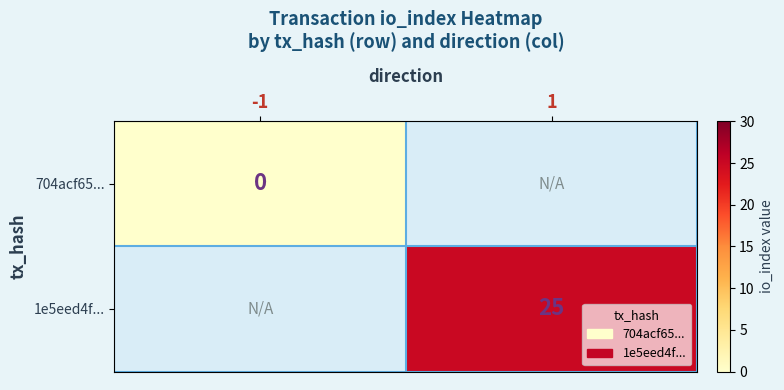

Is it true that 1e5eed4f... equals 11 at 1?

False